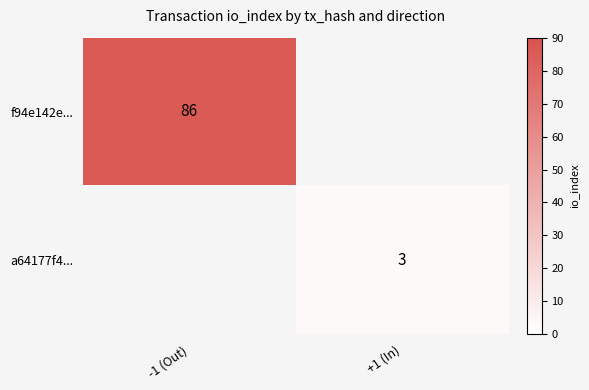

The a64177f4... series shows 3 at +1 (In). True or false?

True